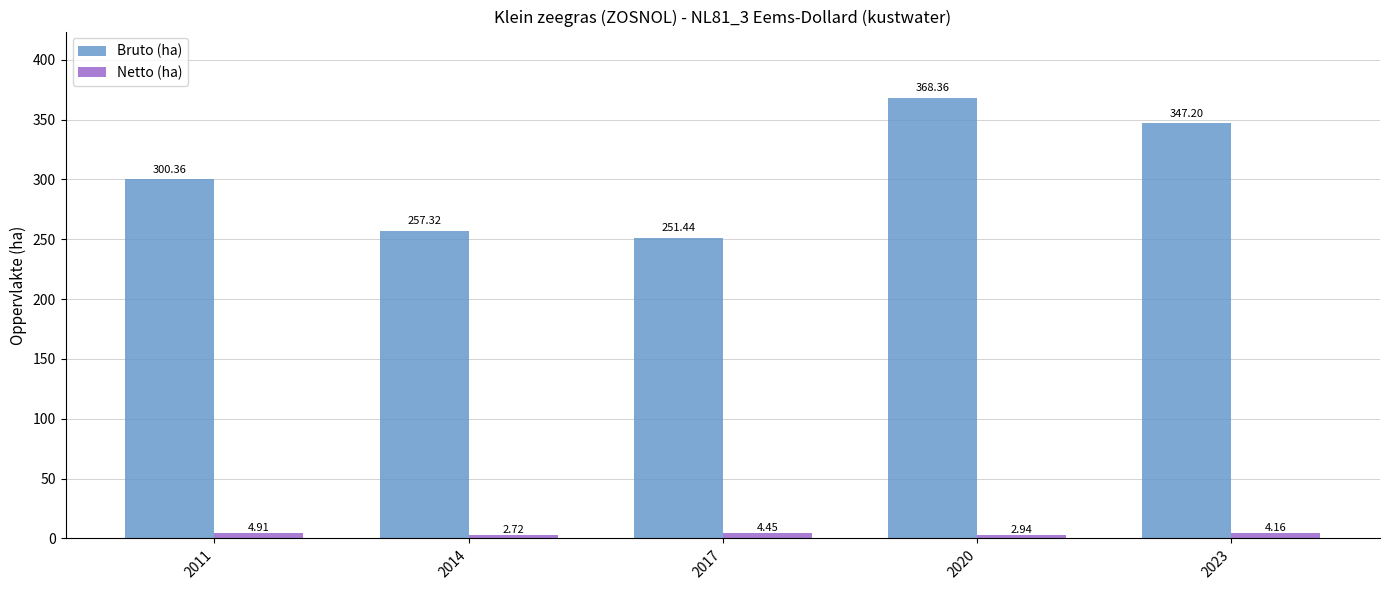

Are the bars horizontal?

No